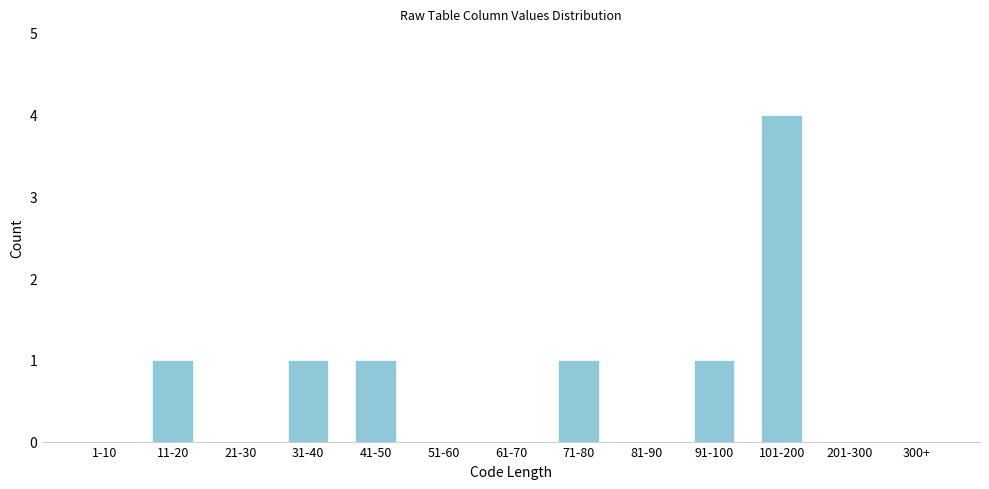

Reading right to left, list all the values displayed in this chart.

300+=0	201-300=0	101-200=4	91-100=1	81-90=0	71-80=1	61-70=0	51-60=0	41-50=1	31-40=1	21-30=0	11-20=1	1-10=0